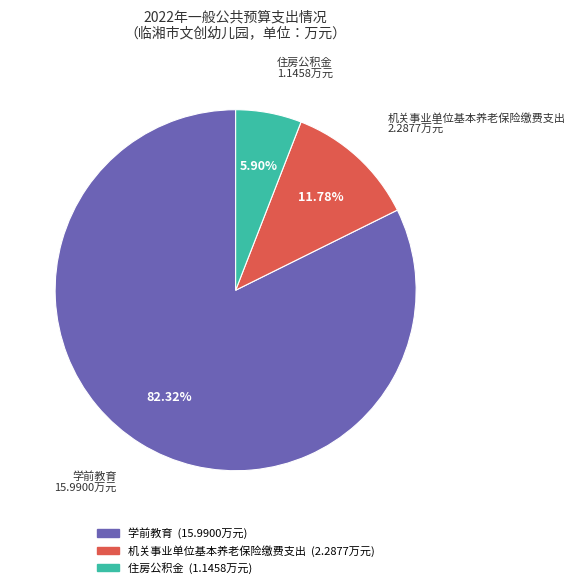

Is 机关事业单位基本养老保险缴费支出 the majority of the pie?

No